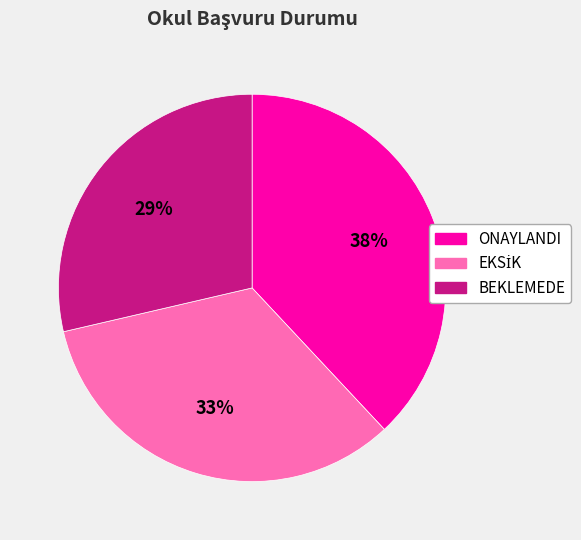

Between BEKLEMEDE and ONAYLANDI, which is larger?

ONAYLANDI